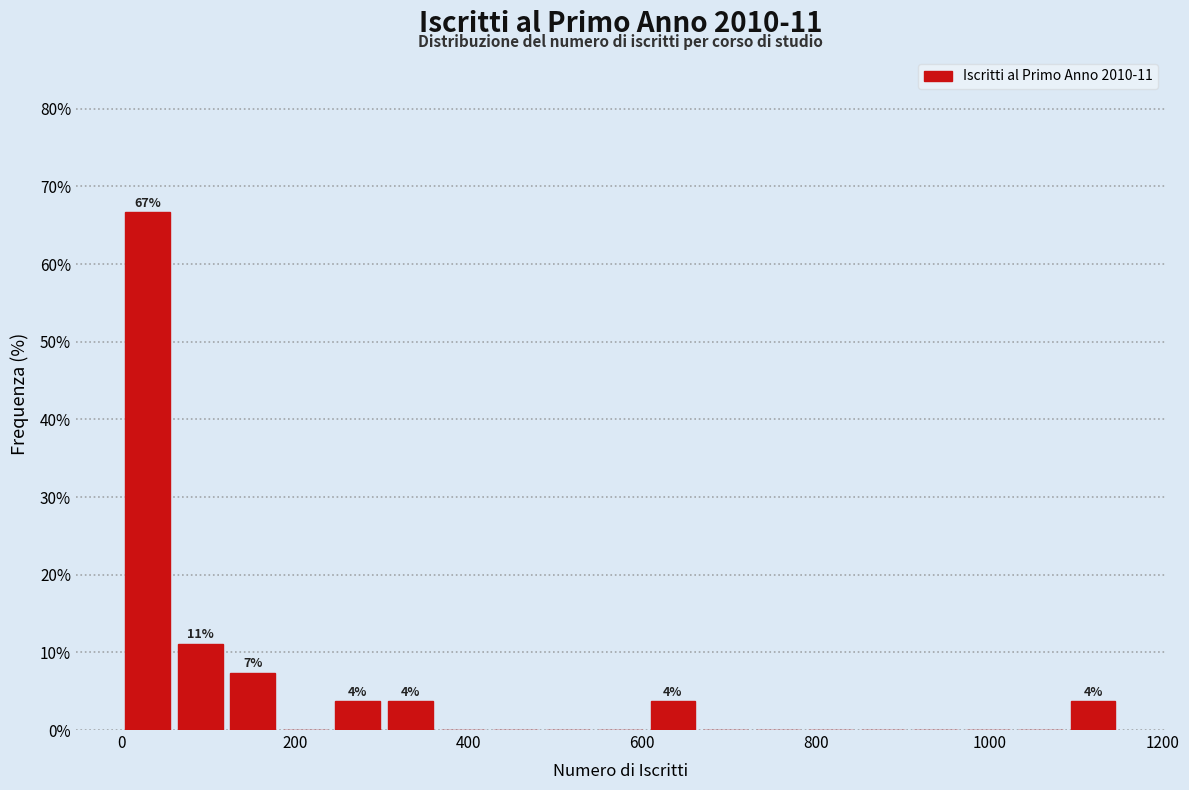

Read against the x-axis, roughly where is the centre of the tallest bar?

40